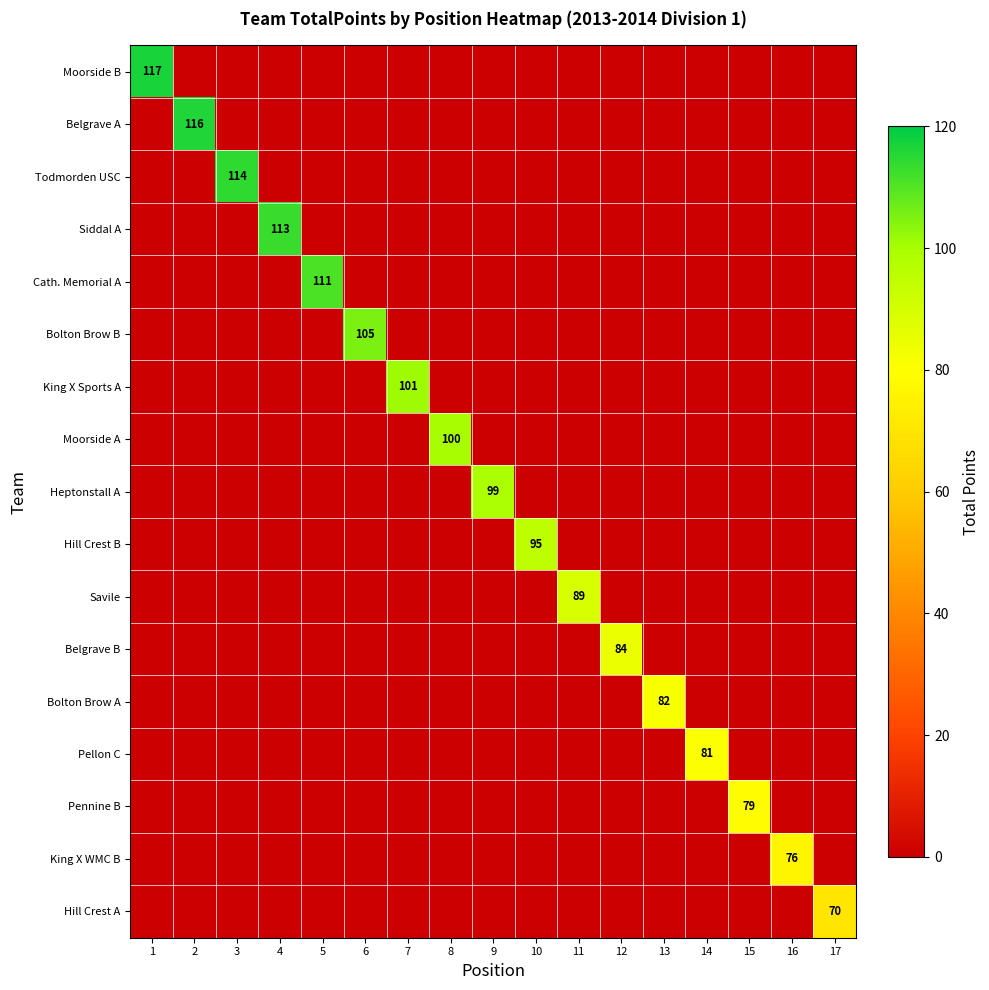

What is the spread (max minus min) of values at 9?

99